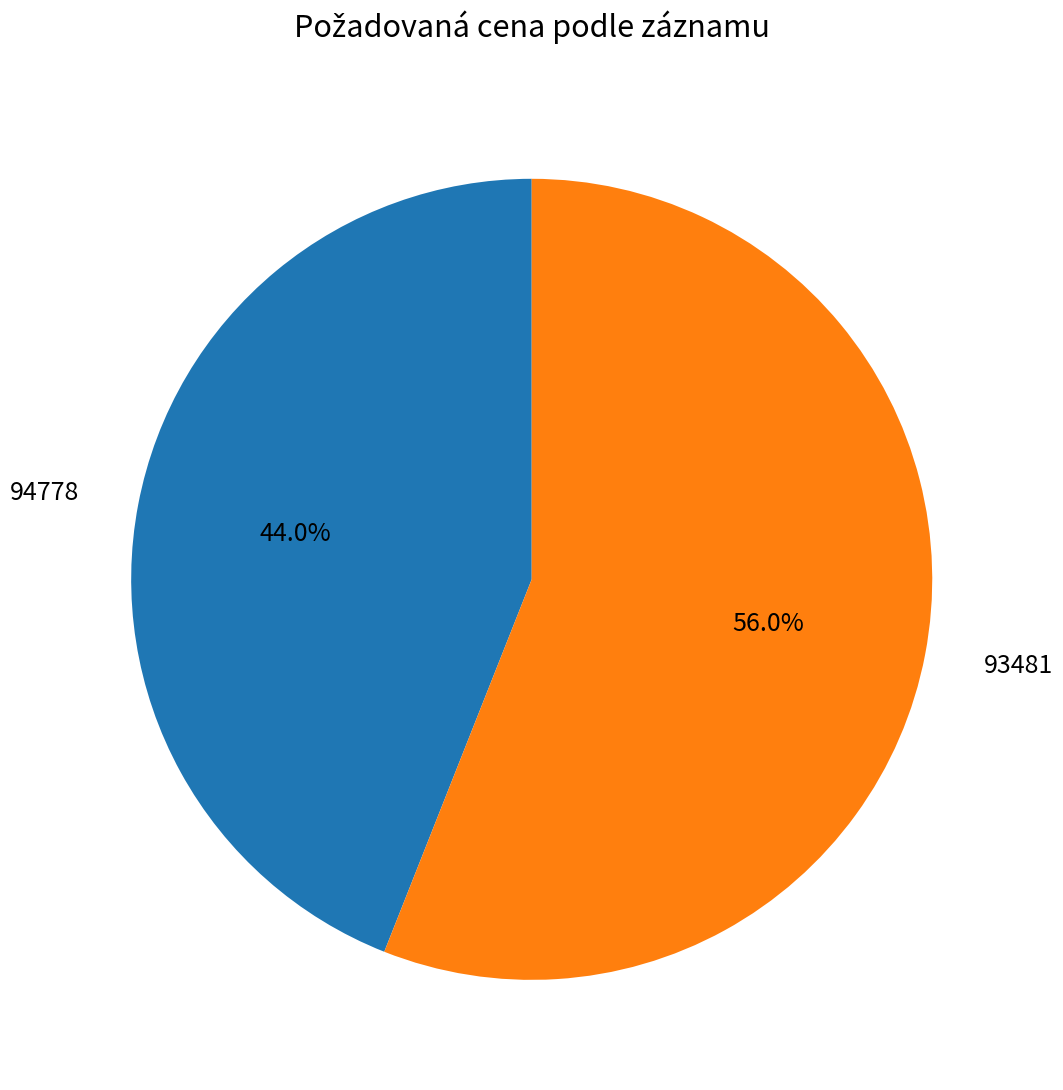

True or false: 93481 accounts for 45% of the total.

False